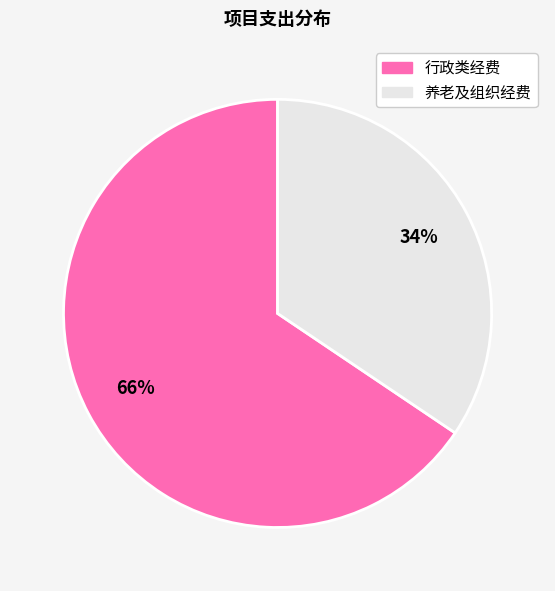

Is there any slice that represents more than half of the pie?

Yes